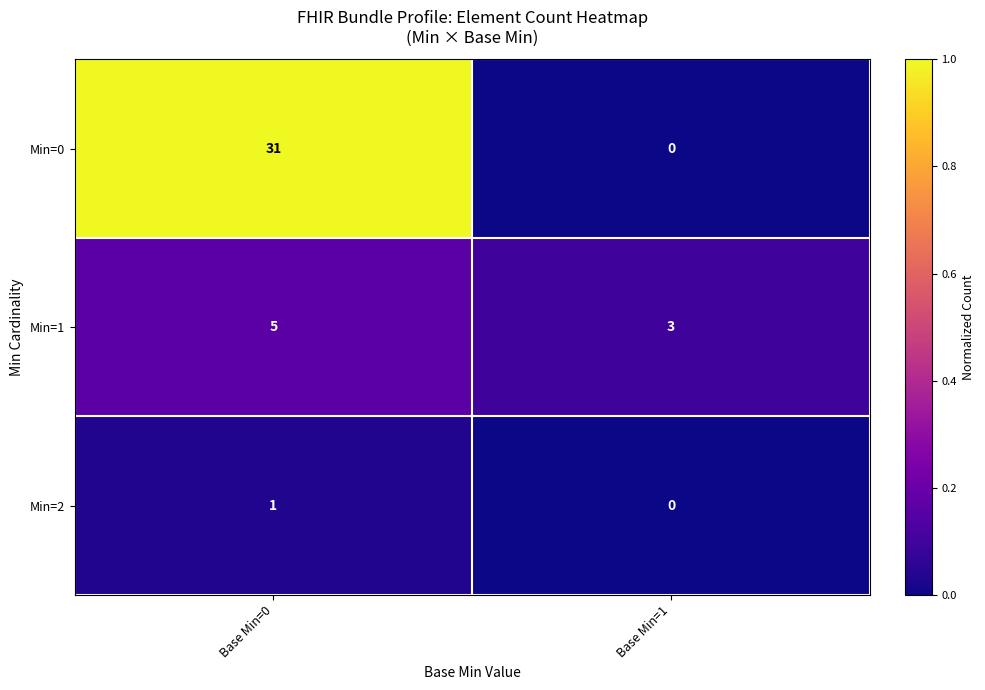

List the series in order of their overall mean, lowest first.

Min=2, Min=1, Min=0